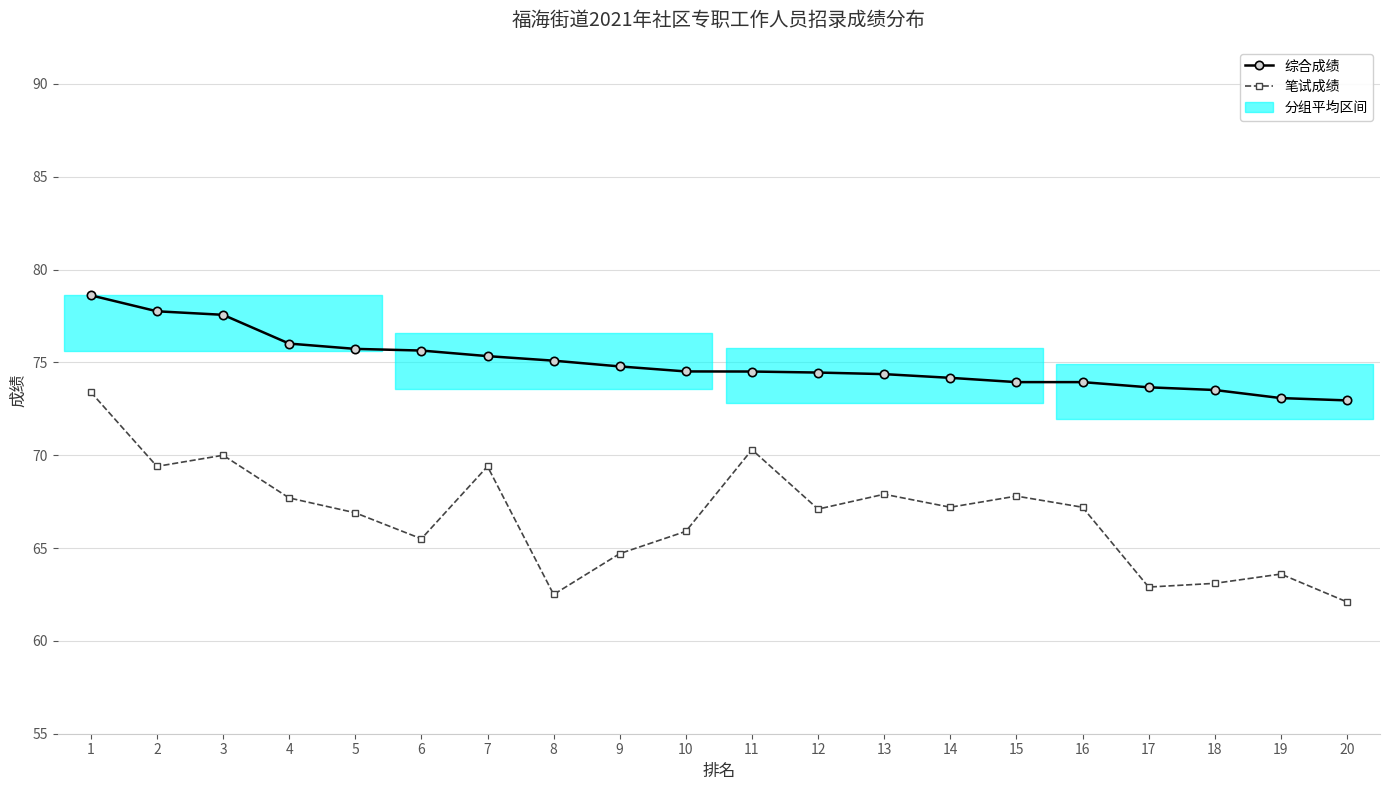

True or false: 笔试成绩 and 综合成绩 intersect in this chart.

False